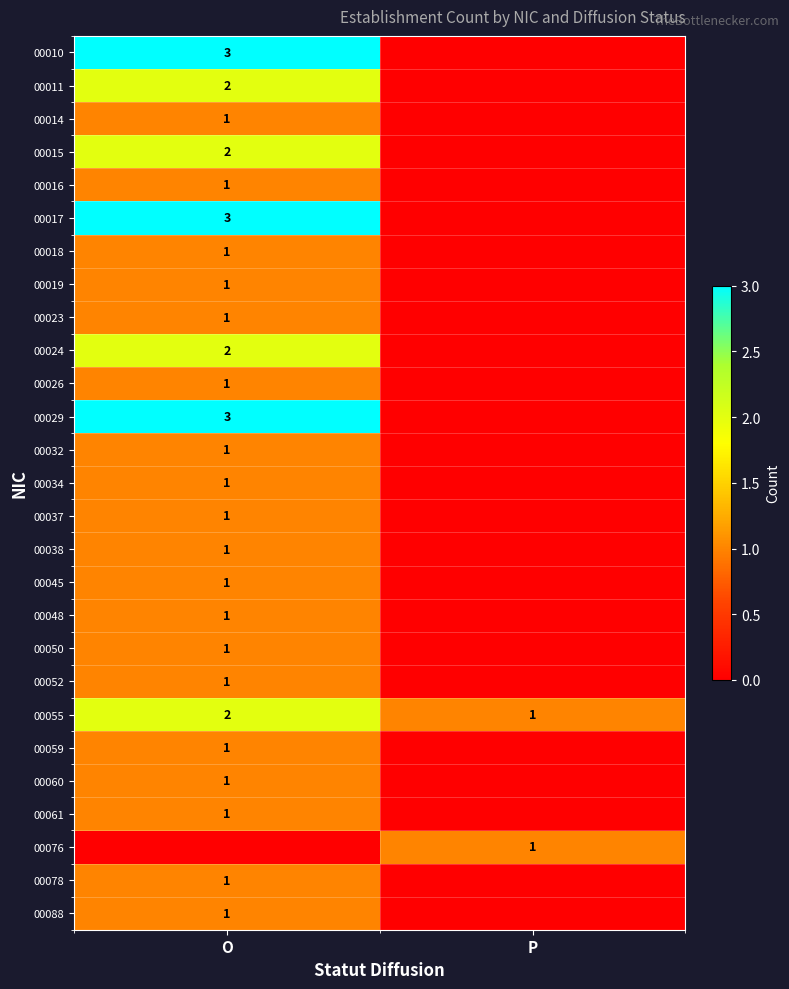

Between O and P, which is larger?

O